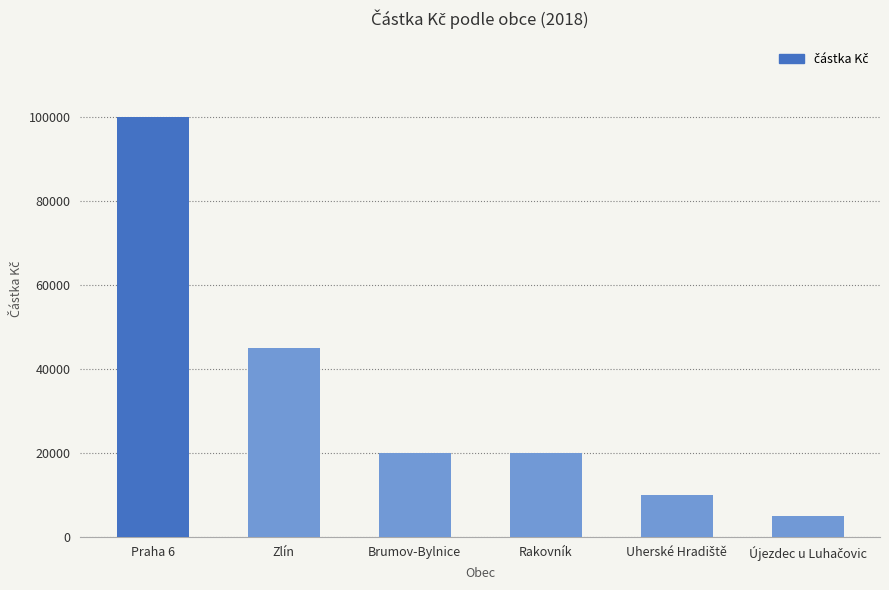

How many data points are less than 20000?

2